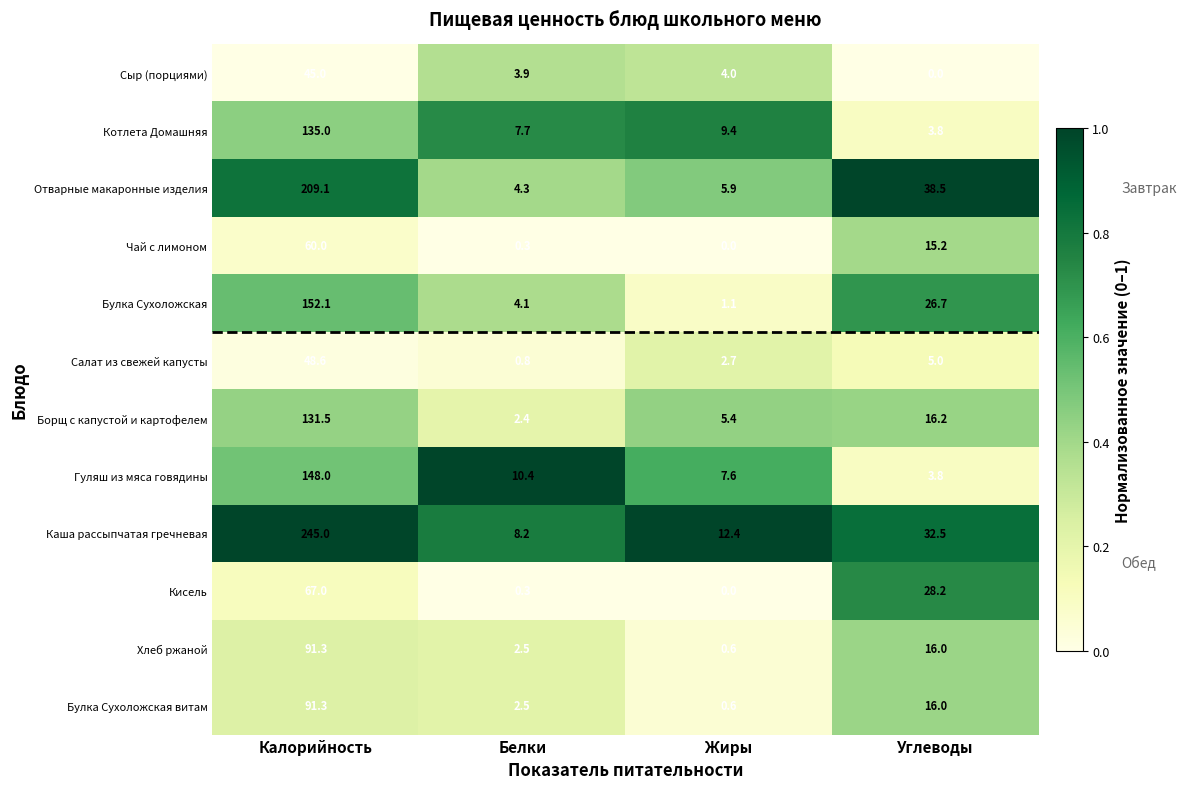

What is the total value across all series at Углеводы?

201.9